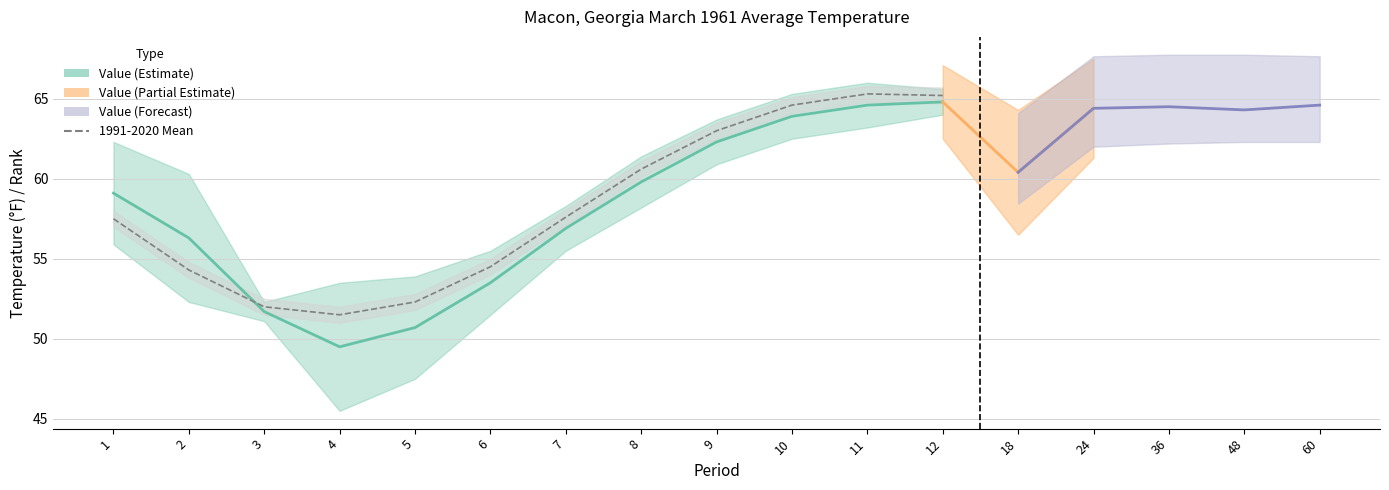

True or false: Low Rank and High Rank cross at least once.

True